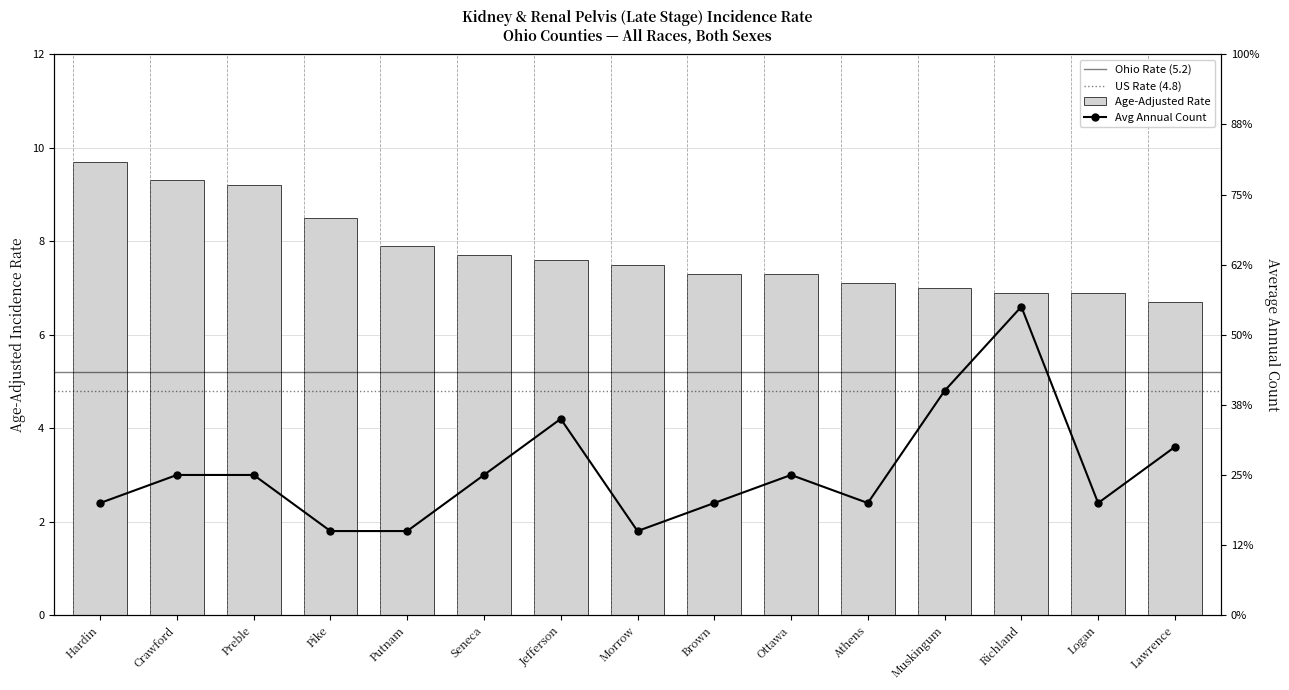

Reading left to right, transcribe all the data shown in this chart.

Hardin=9.7	Crawford=9.3	Preble=9.2	Pike=8.5	Putnam=7.9	Seneca=7.7	Jefferson=7.6	Morrow=7.5	Brown=7.3	Ottawa=7.3	Athens=7.1	Muskingum=7.0	Richland=6.9	Logan=6.9	Lawrence=6.7